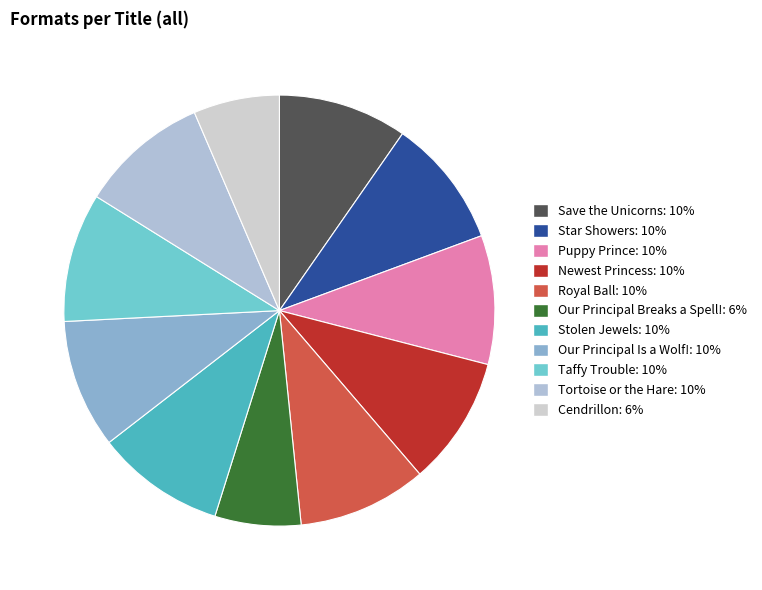

To the nearest percent, what is the difference between the largest and smallest slice percentages?

3%